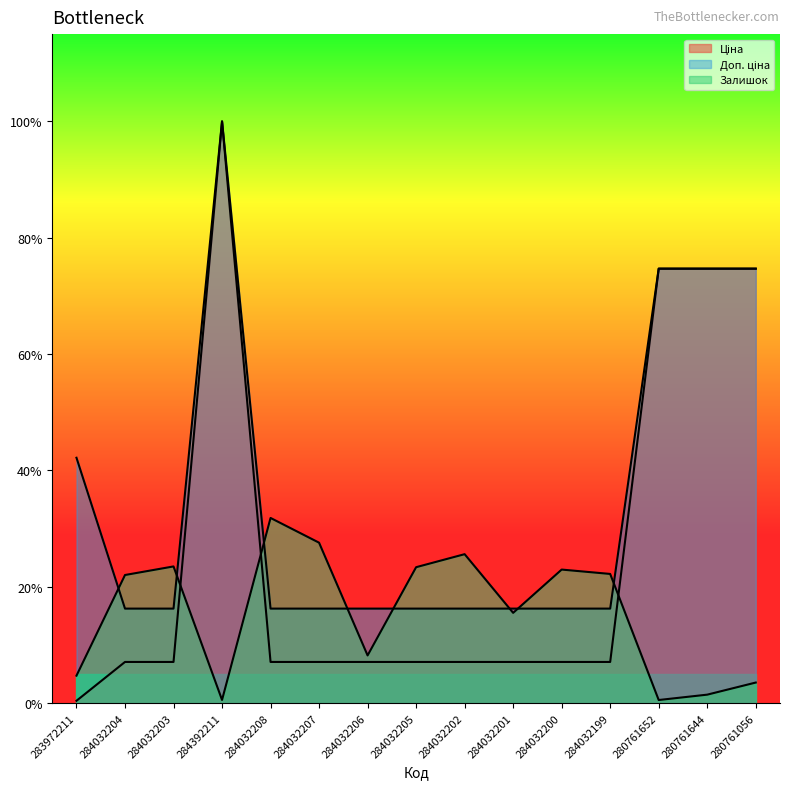

The value of Ціна at 284032206 is 791.0. True or false?

False